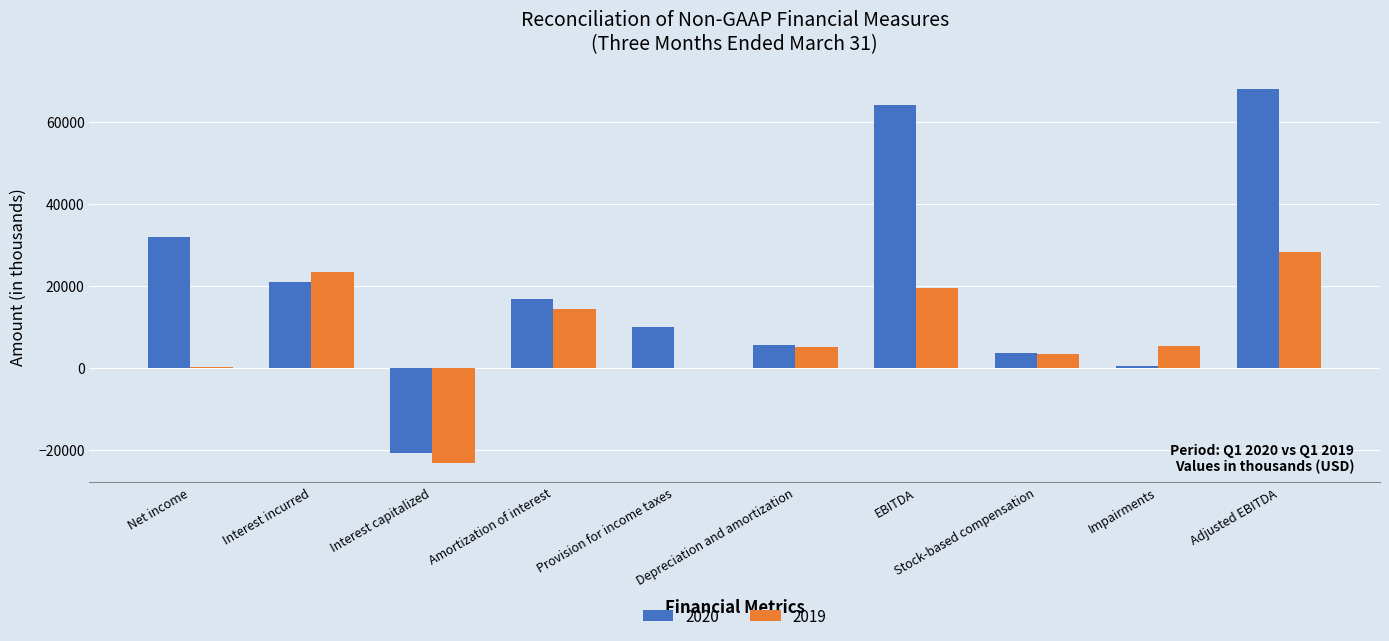

At which category is the sum across all series the highest?

Adjusted EBITDA